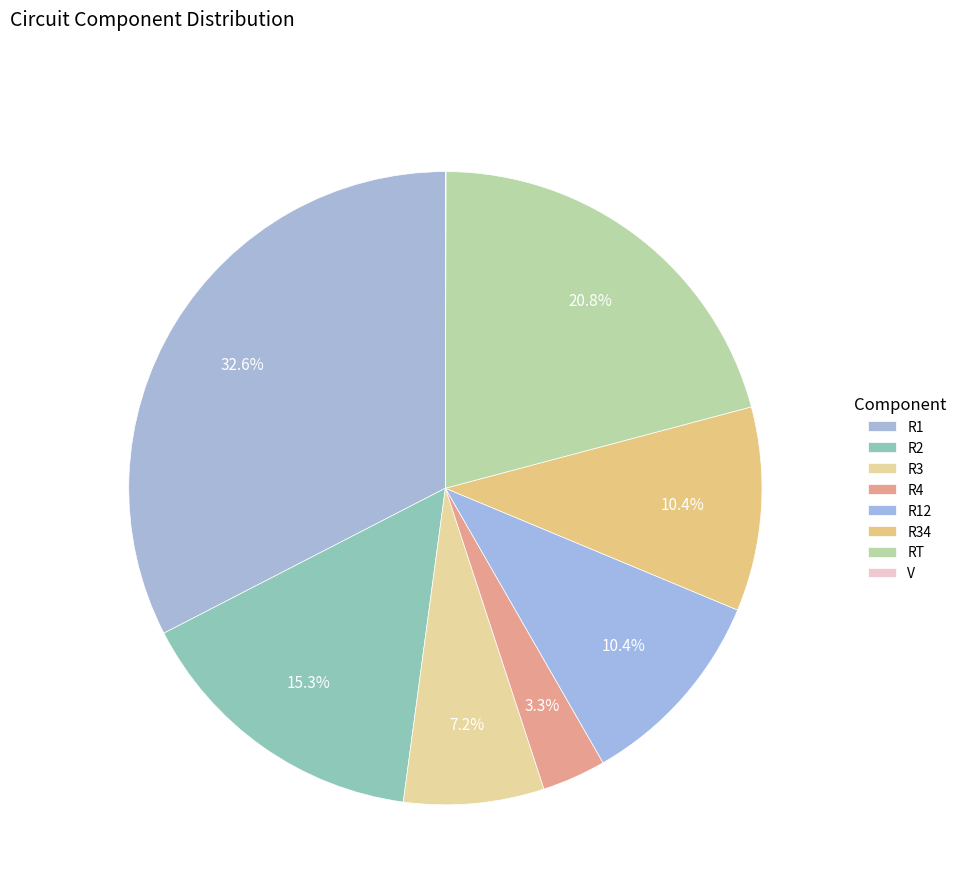

How many segments does this pie chart have?

8